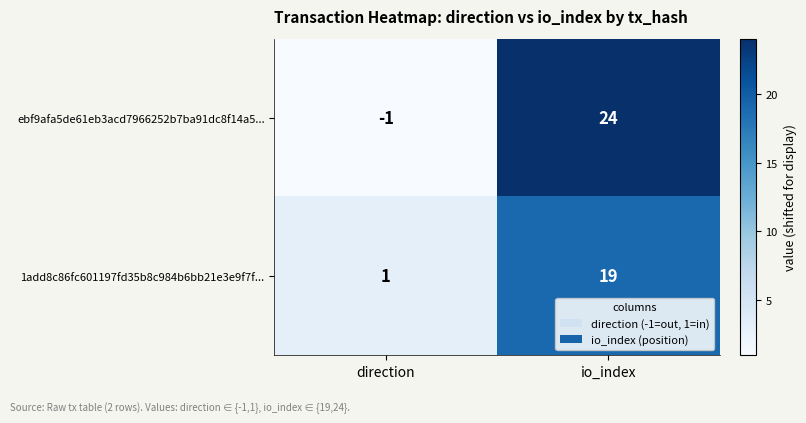

Which series has the widest spread of values?

ebf9afa5de61eb3acd7966252b7ba91dc8f14a5...